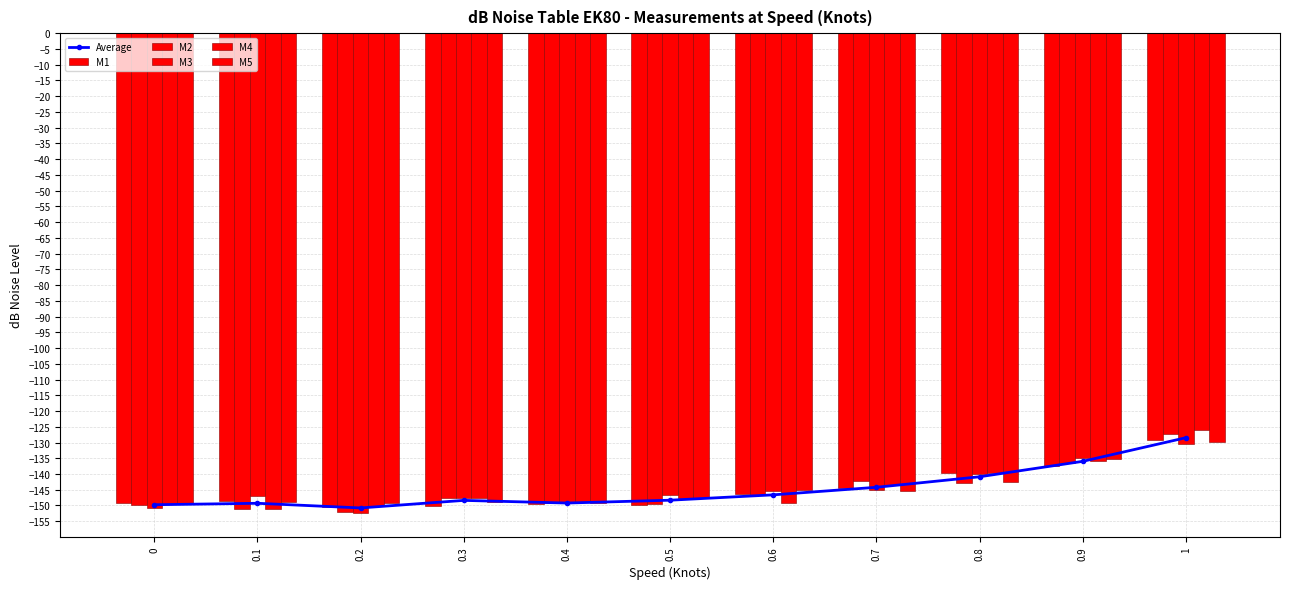

How many groups of bars are there?

11